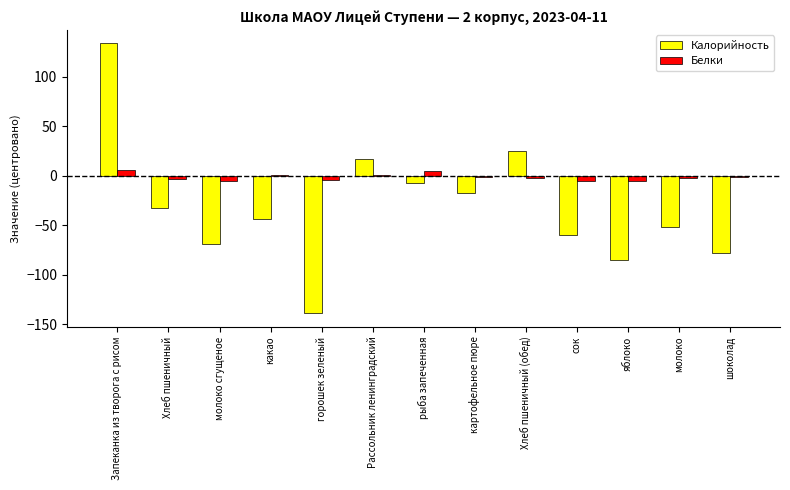

At which label does Калорийность first exceed -44?

Запеканка из творога с рисом